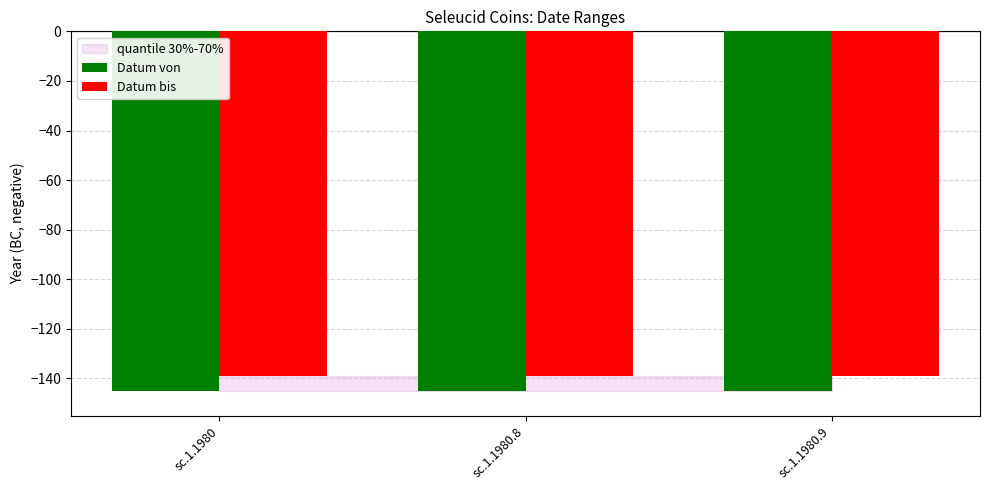

What value does the Datum von series have at sc.1.1980.9?

-145